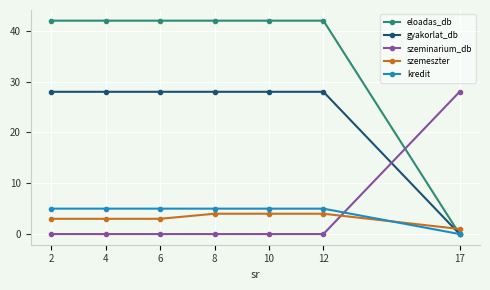

Where do eloadas_db and szeminarium_db first cross each other?

12 and 17